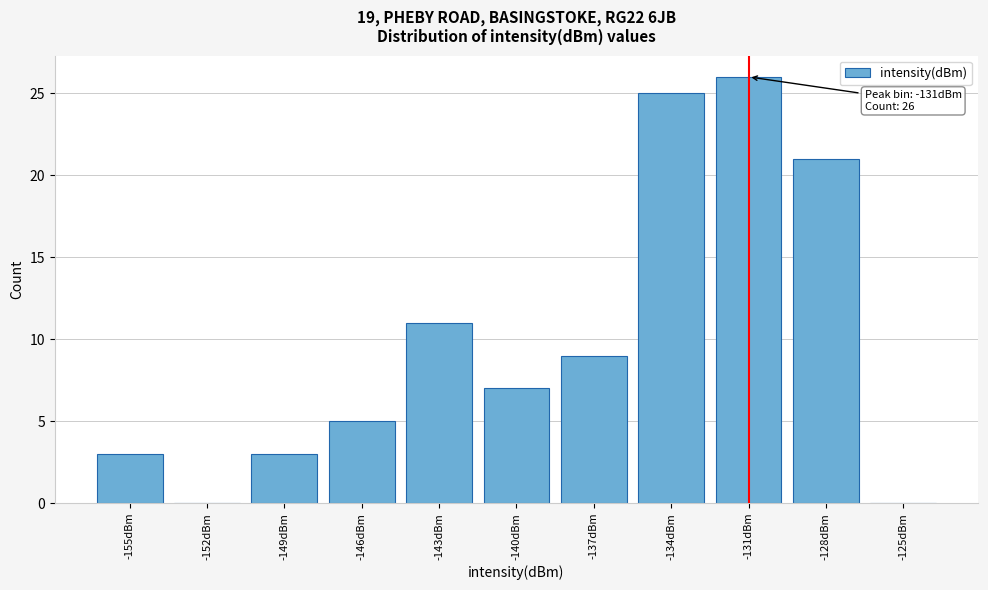

Reading left to right, extract all data points from this chart.

-155dBm=3	-152dBm=0	-149dBm=3	-146dBm=5	-143dBm=11	-140dBm=7	-137dBm=9	-134dBm=25	-131dBm=26	-128dBm=21	-125dBm=0